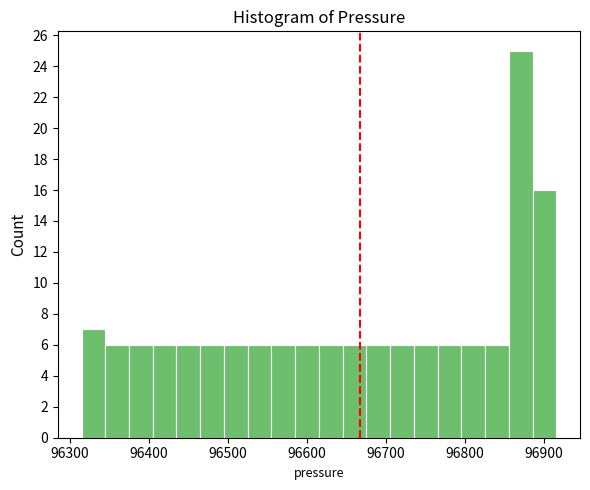

Around what value on the x-axis is the tallest bar? Give the approximate position of its centre, as read against the axis.

96870